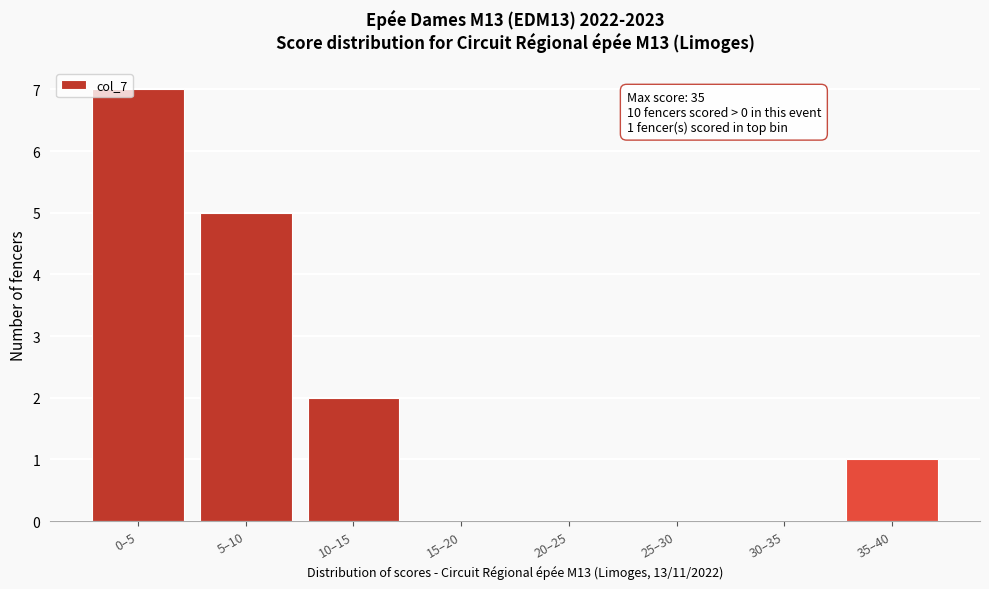

Reading right to left, list all the values displayed in this chart.

35–40=1	30–35=0	25–30=0	20–25=0	15–20=0	10–15=2	5–10=5	0–5=7